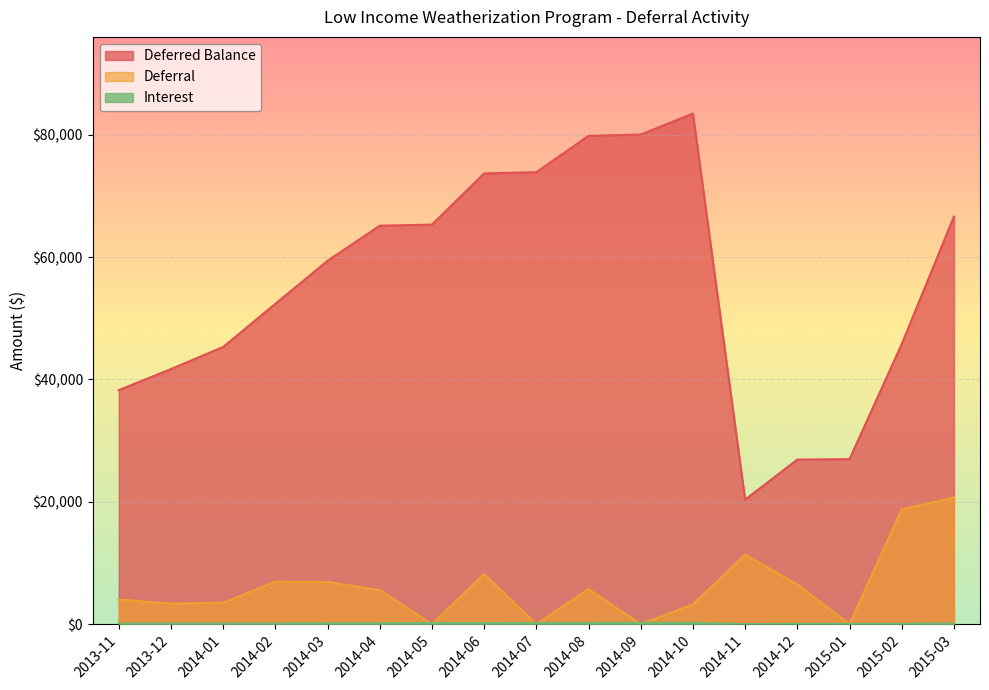

What is the approximate value of Deferred Balance at 2014-01?

45308.4